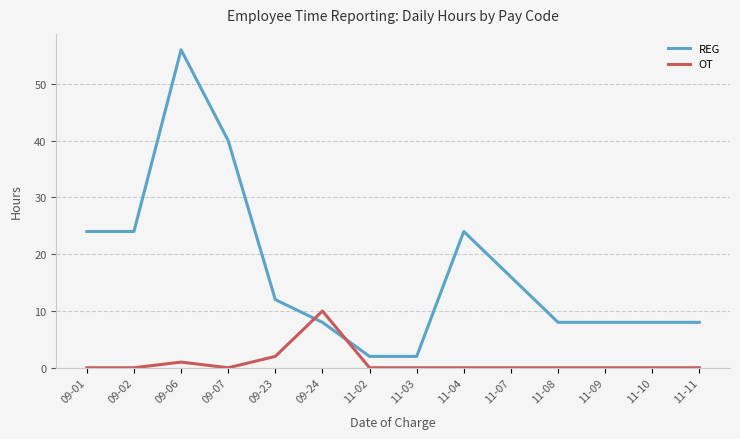

How many lines are shown in the chart?

2